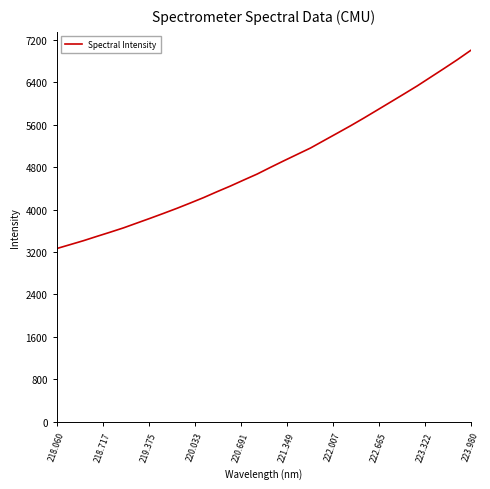

True or false: there are more than 1 points higher than both neighbors.

False